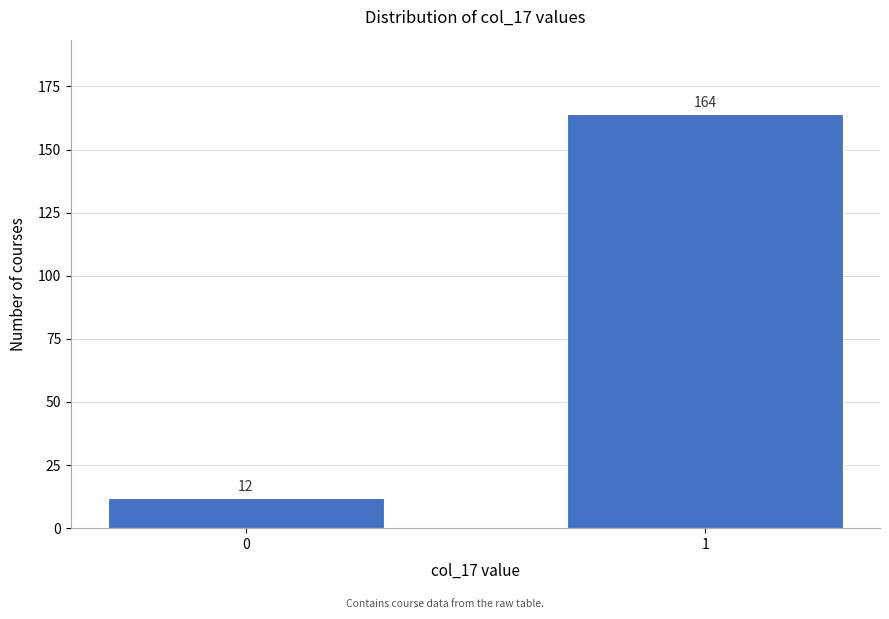

Reading right to left, what are all the values shown in this chart?

1=164	0=12